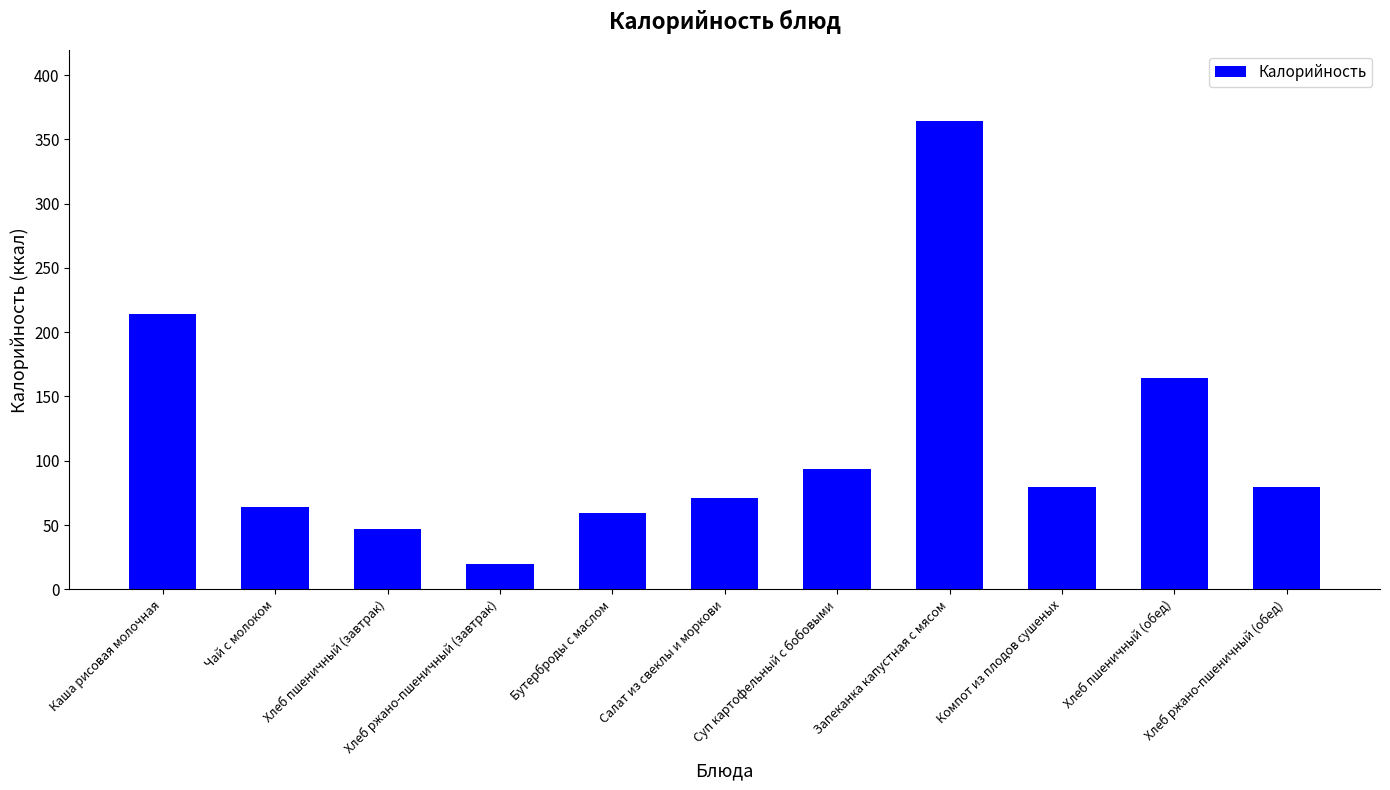

How many data points are less than 79?

5